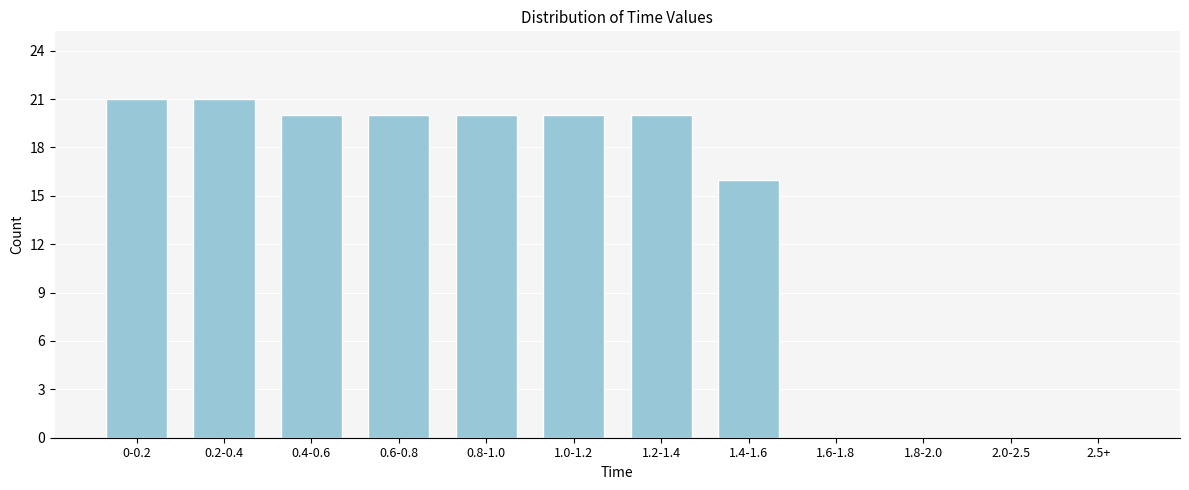

Reading left to right, list all the values displayed in this chart.

0-0.2=21	0.2-0.4=21	0.4-0.6=20	0.6-0.8=20	0.8-1.0=20	1.0-1.2=20	1.2-1.4=20	1.4-1.6=16	1.6-1.8=0	1.8-2.0=0	2.0-2.5=0	2.5+=0